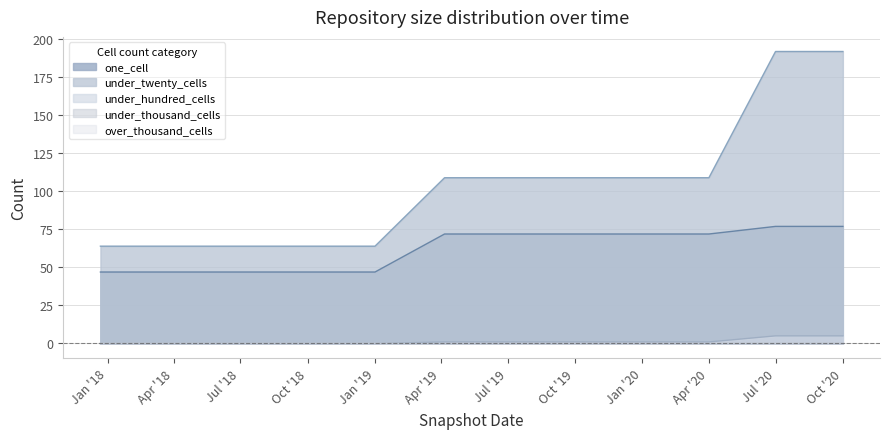

Does the chart have visible grid lines?

Yes